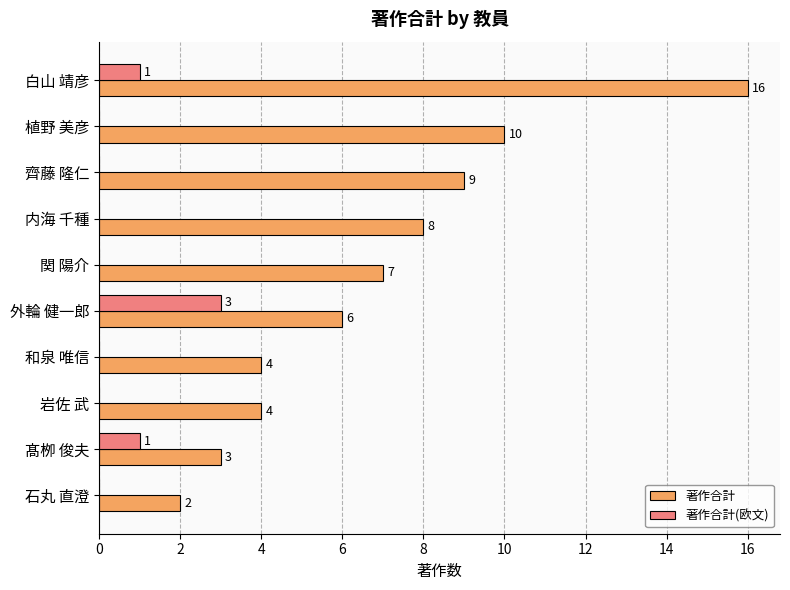

What is the total value across all series at 白山 靖彦?

17